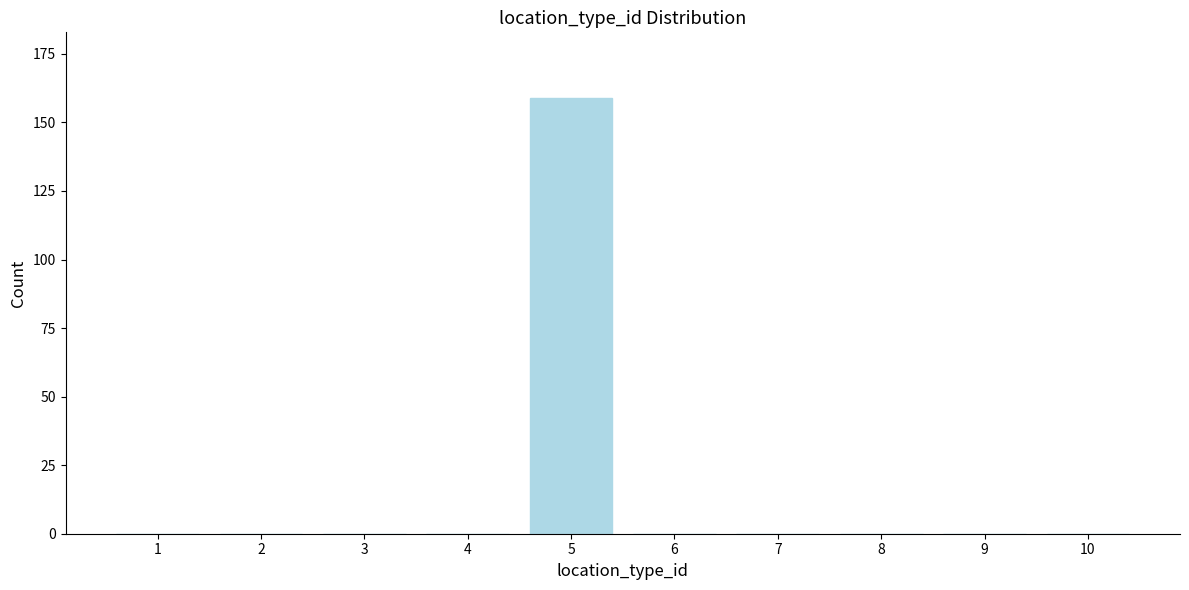

Reading left to right, what are all the values shown in this chart?

1=0	2=0	3=0	4=0	5=159	6=0	7=0	8=0	9=0	10=0